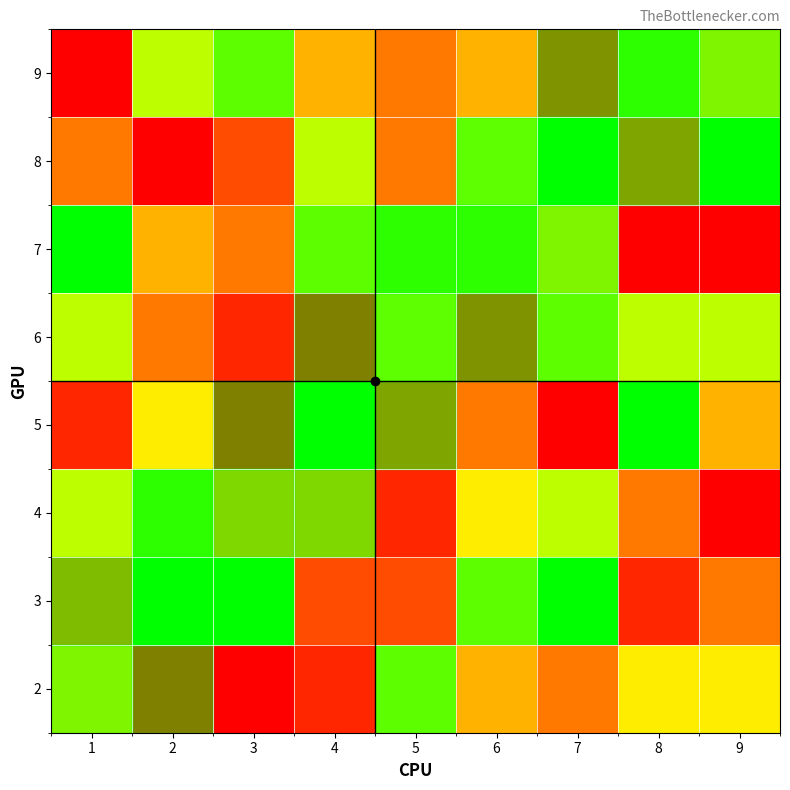

How many distinct data groups are displayed?

8